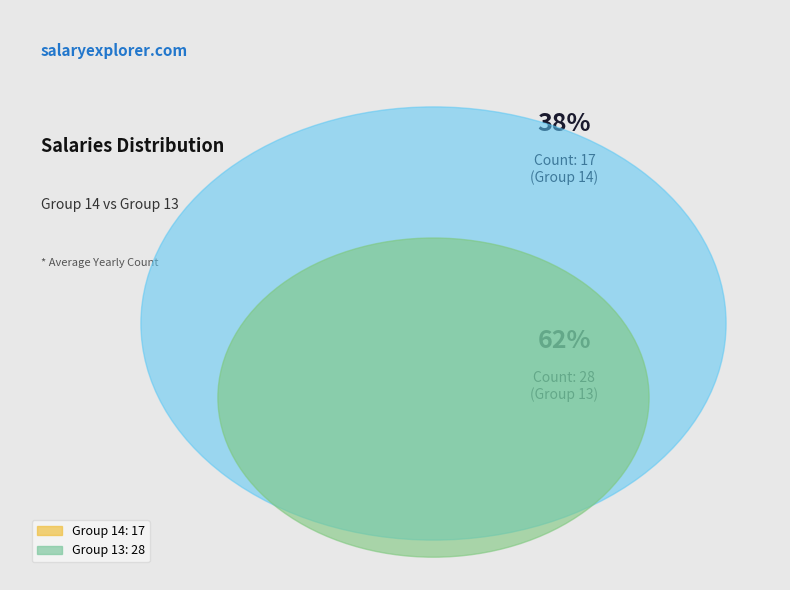

Rank the categories by value from lowest to highest.

14, 13